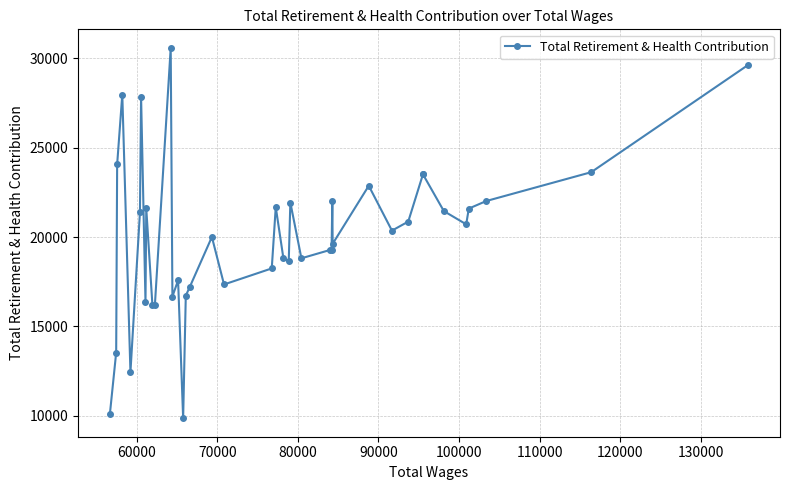

What is the sum of all values?

802307